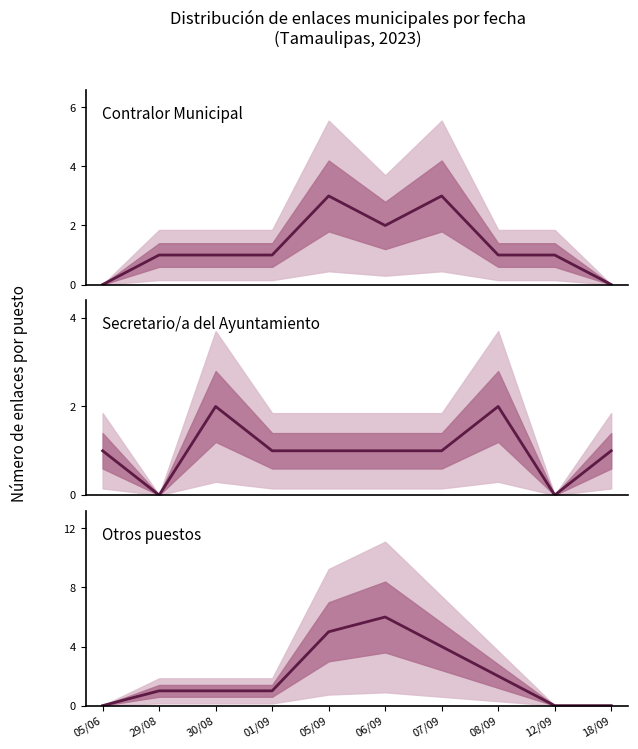

Reading left to right, transcribe all the data shown in this chart.

Contralor Municipal: 05/06=0	29/08=1	30/08=1	01/09=1	05/09=3	06/09=2	07/09=3	08/09=1	12/09=1	18/09=0
Secretario/a del Ayuntamiento: 05/06=1	29/08=0	30/08=2	01/09=1	05/09=1	06/09=1	07/09=1	08/09=2	12/09=0	18/09=1
Otros puestos: 05/06=0	29/08=1	30/08=1	01/09=1	05/09=5	06/09=6	07/09=4	08/09=2	12/09=0	18/09=0